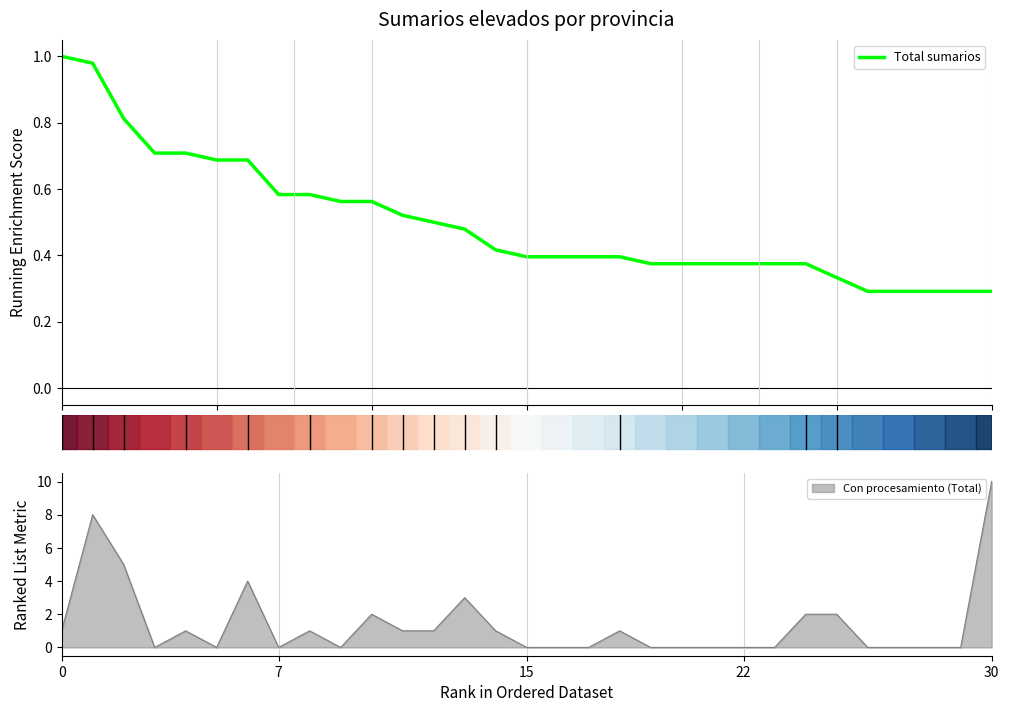

At which label does Con procesamiento (Total) reach its peak?

30